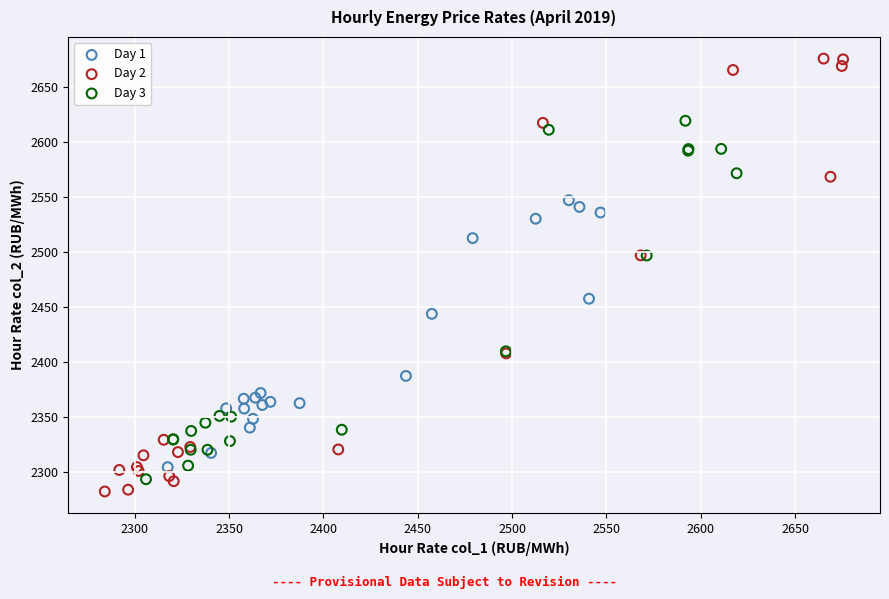

What are all the series names shown in the legend?

Day 1, Day 2, Day 3